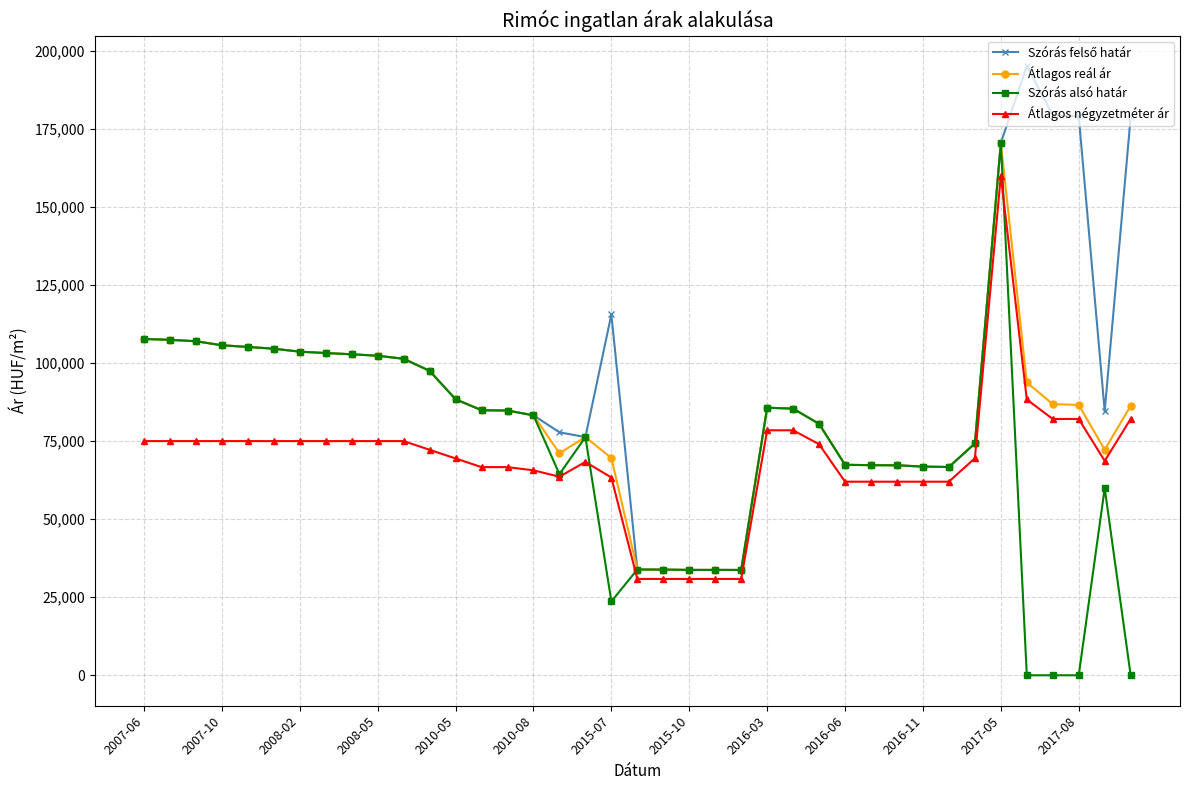

Which series has the largest range (max minus min)?

Szórás alsó határ